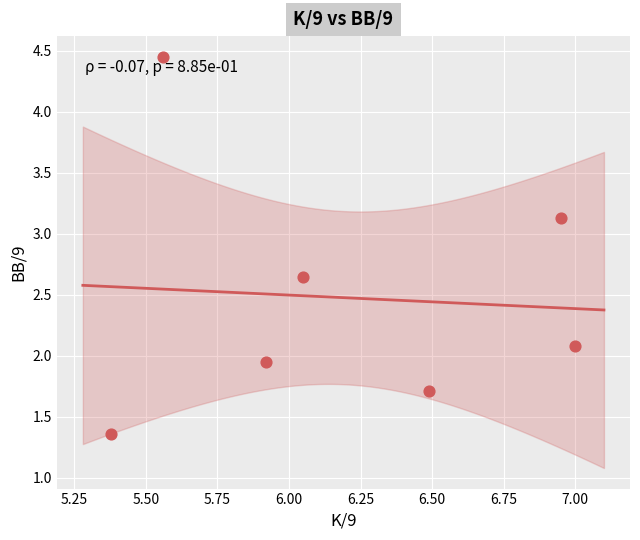

What is the range of Y values (max minus min)?

3.1